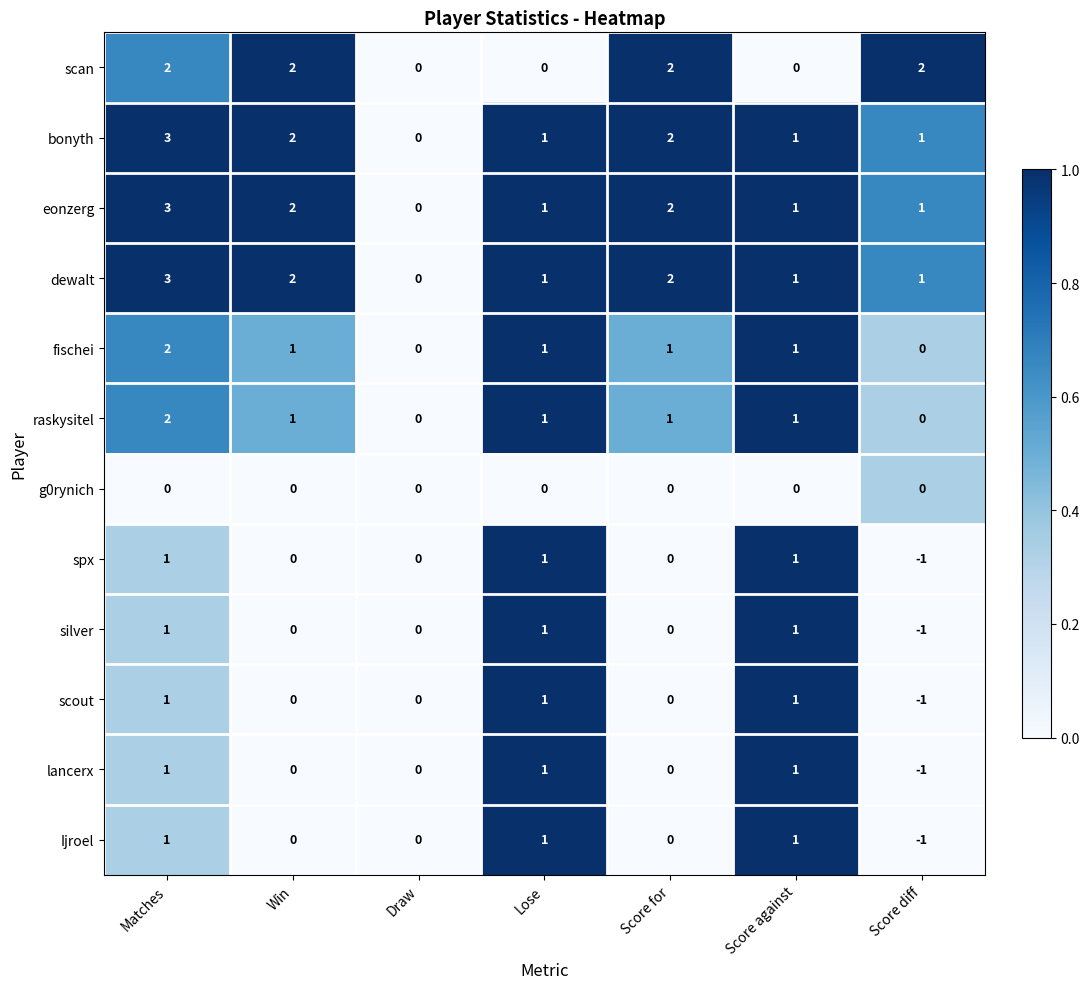

The value of eonzerg at Score against is 0. True or false?

False